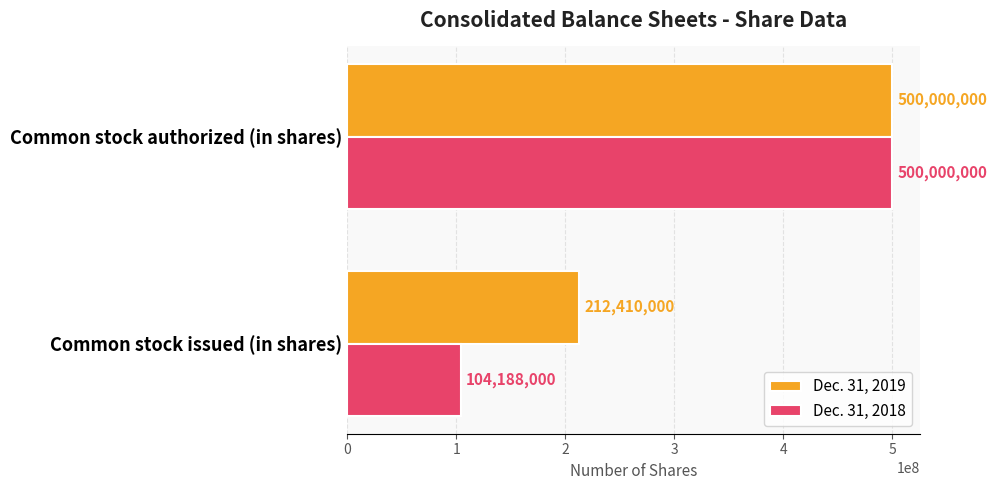

What is the average value of the Dec. 31, 2018 series?

302094000